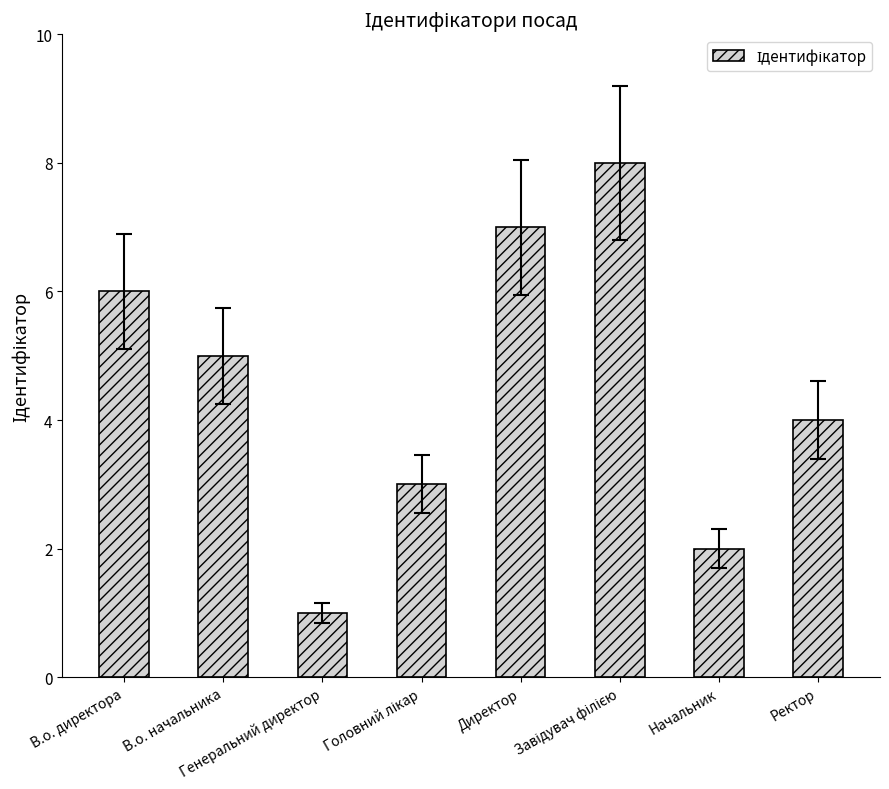

What is the minimum value shown in the chart?

1